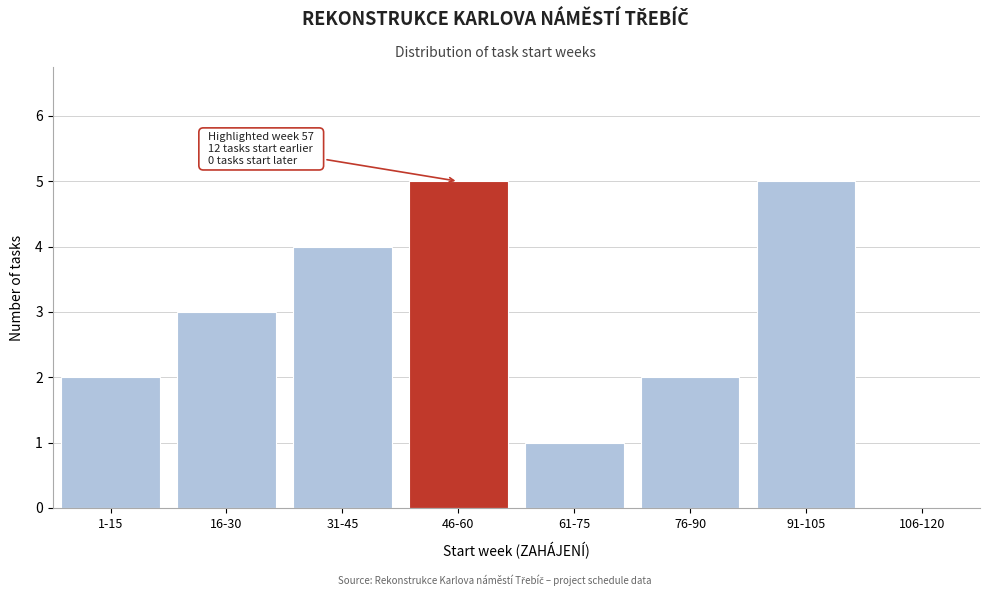

Reading left to right, what are all the values shown in this chart?

1-15=2	16-30=3	31-45=4	46-60=5	61-75=1	76-90=2	91-105=5	106-120=0